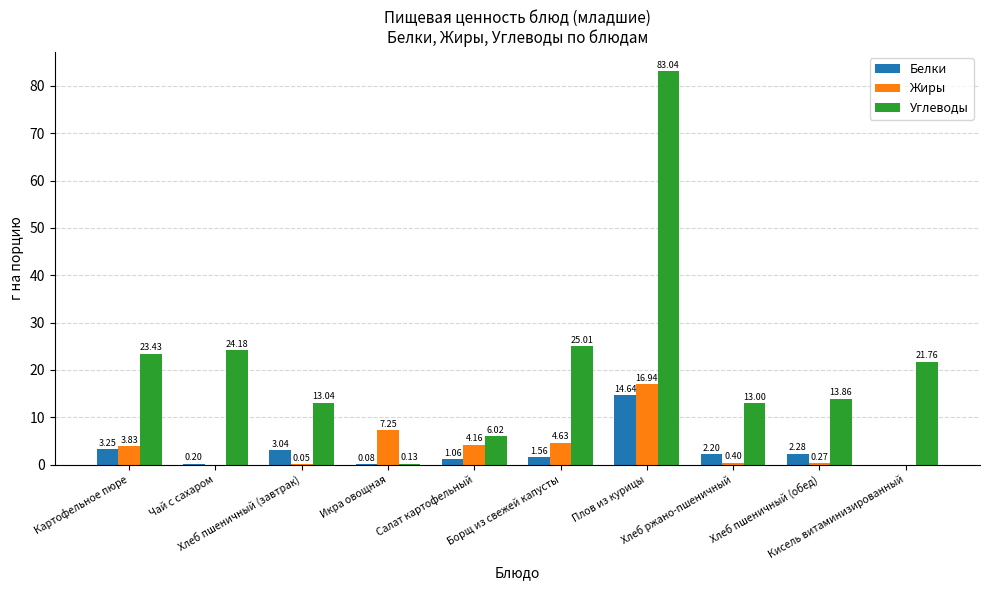

Are the bars horizontal?

No